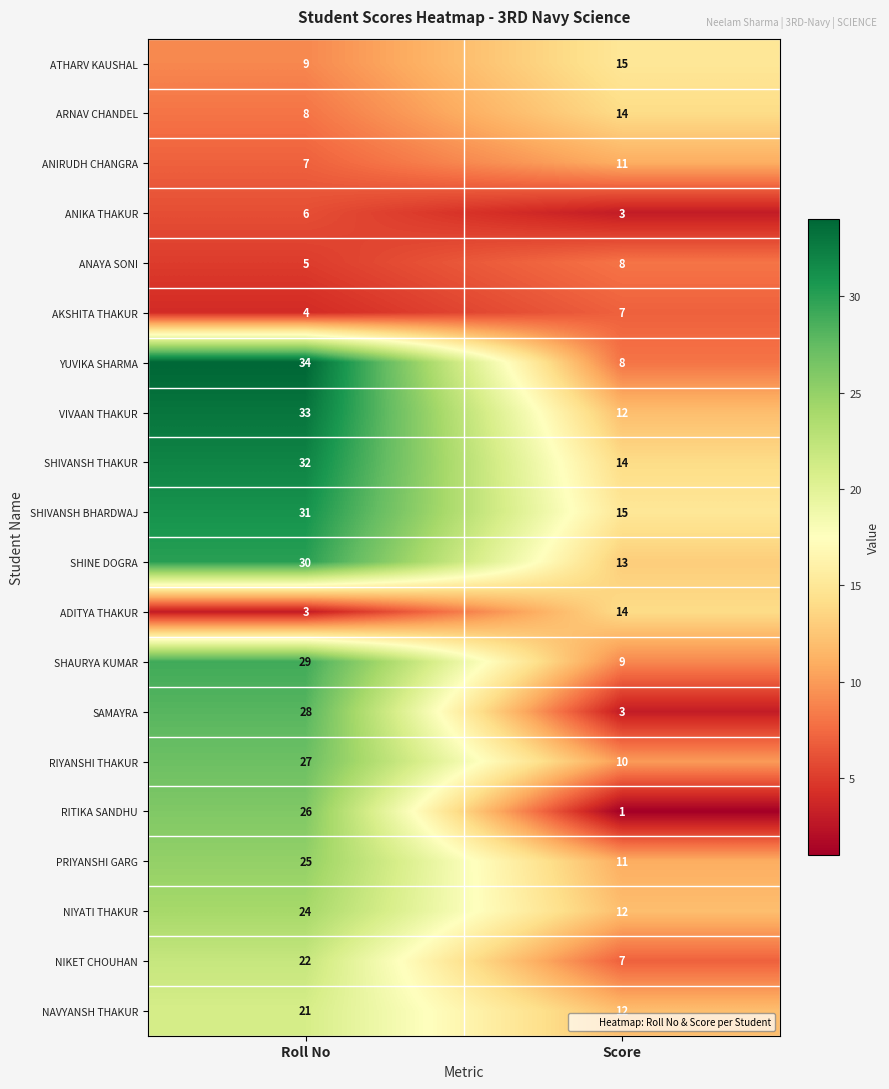

What is the sum of the SHIVANSH THAKUR values at Score and Roll No?

46